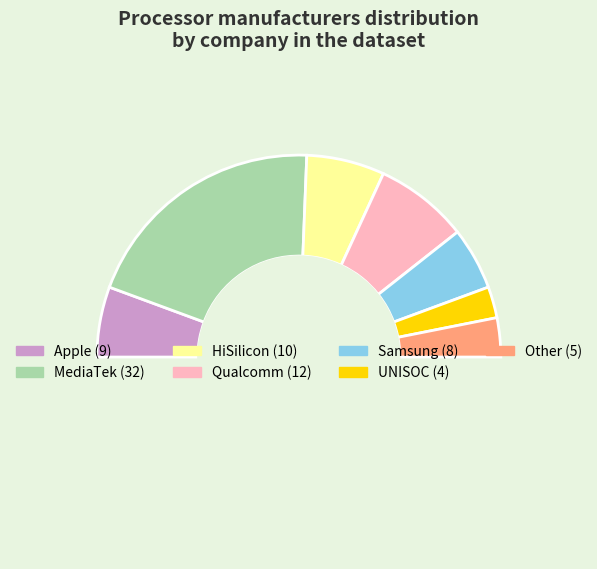

What is the smallest slice in the pie chart?

UNISOC